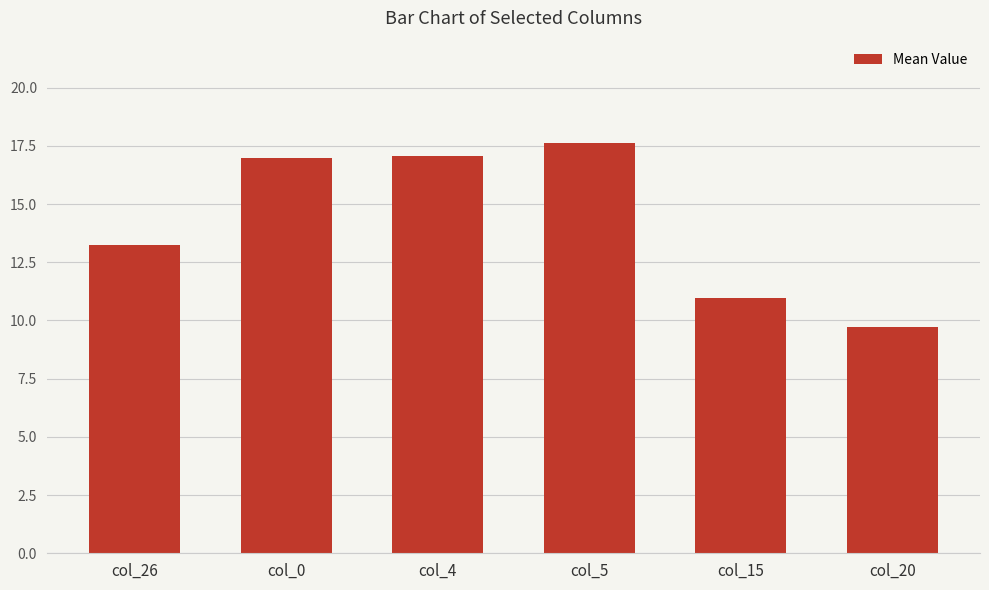

Does the chart contain any negative values?

No